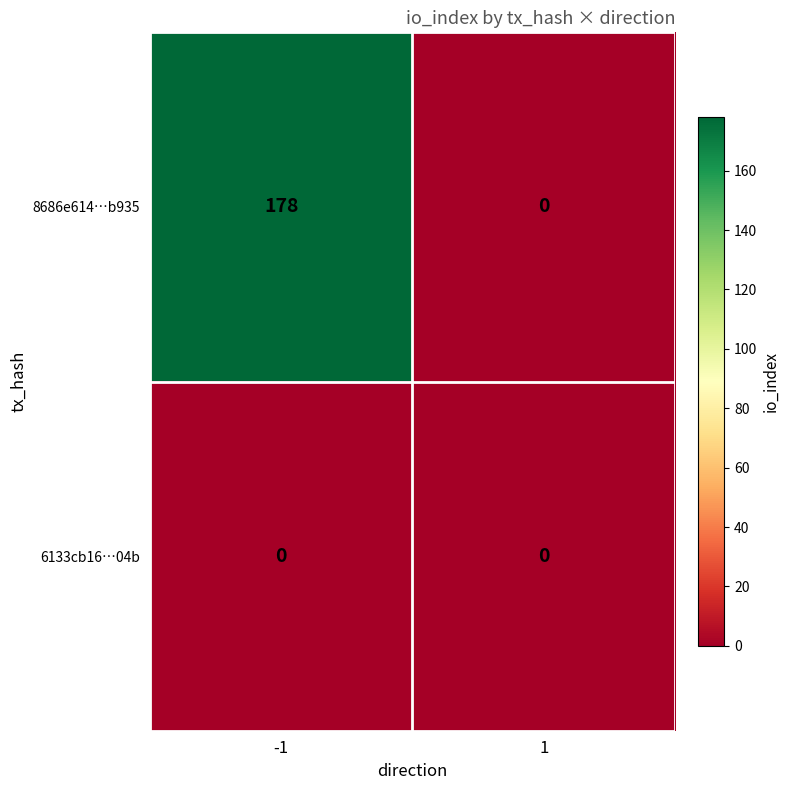

Rank the series by their maximum value, from highest to lowest.

8686e614…b935, 6133cb16…04b